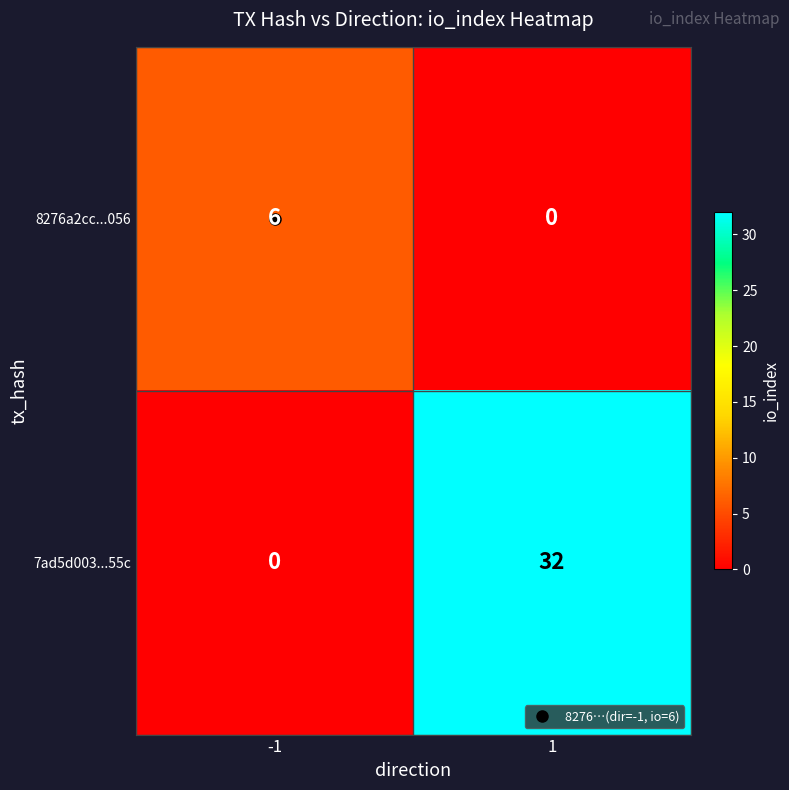

Which series has the widest spread of values?

7ad5d003...55c